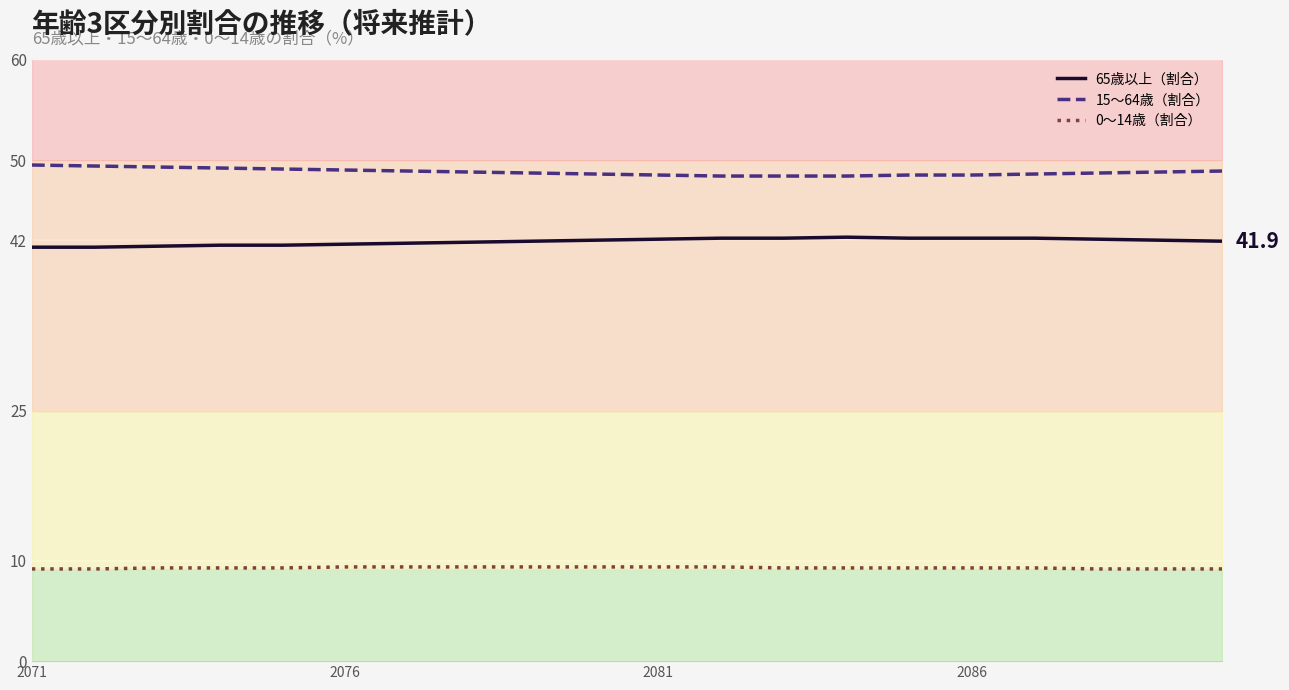

True or false: 0～14歳（割合） and 65歳以上（割合） cross at least once.

False